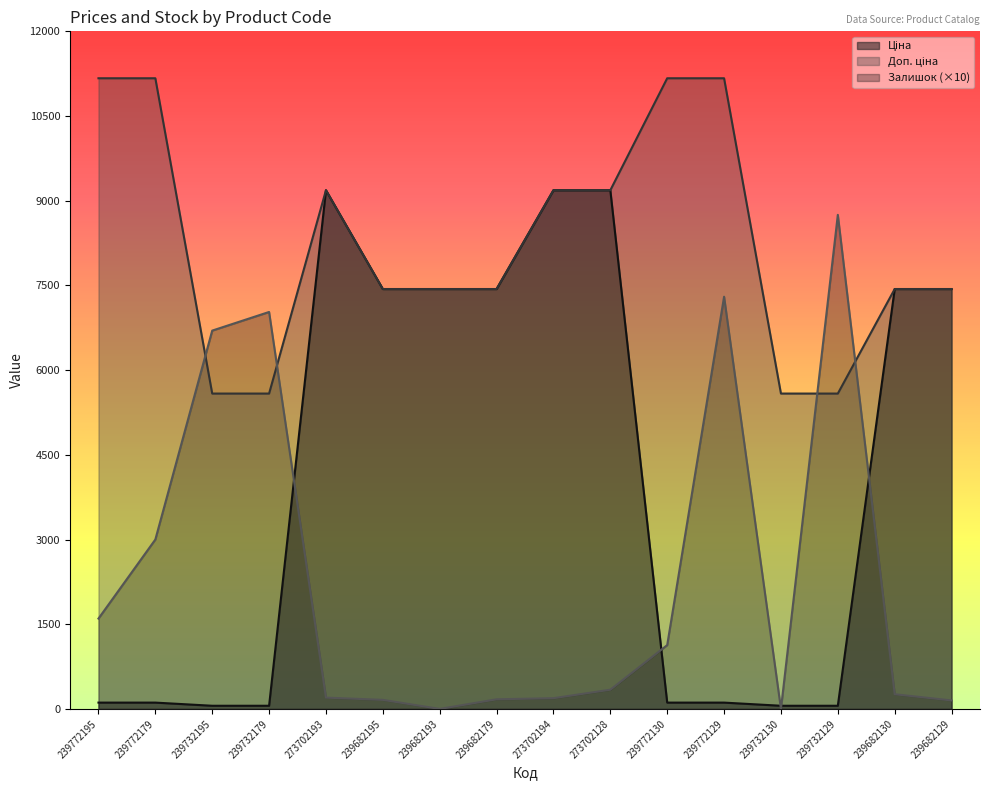

True or false: Доп. ціна and Ціна intersect in this chart.

False